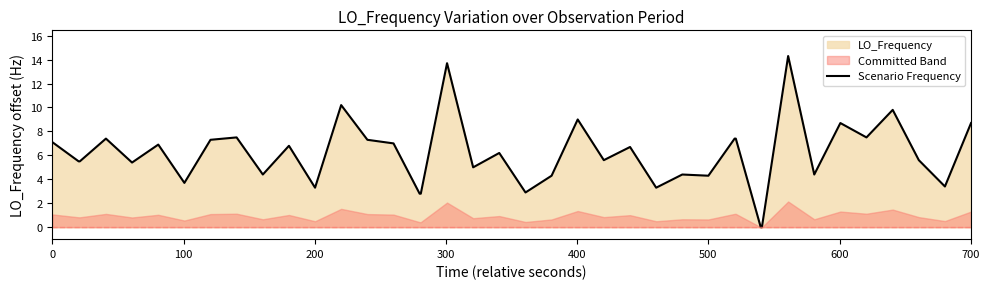

What is the maximum value for Scenario Frequency?

14.3